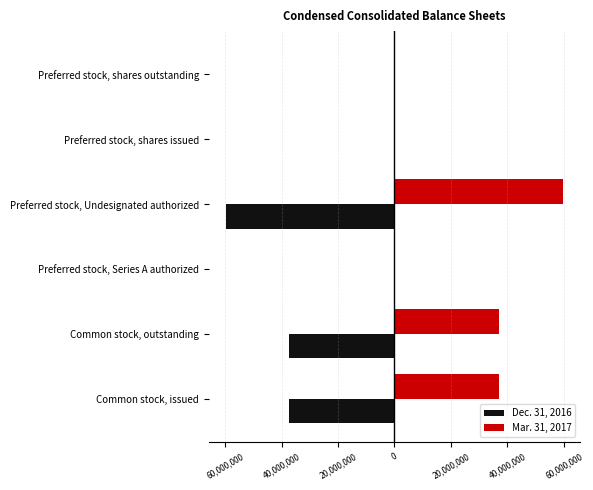

What are all the series names shown in the legend?

Dec. 31, 2016, Mar. 31, 2017